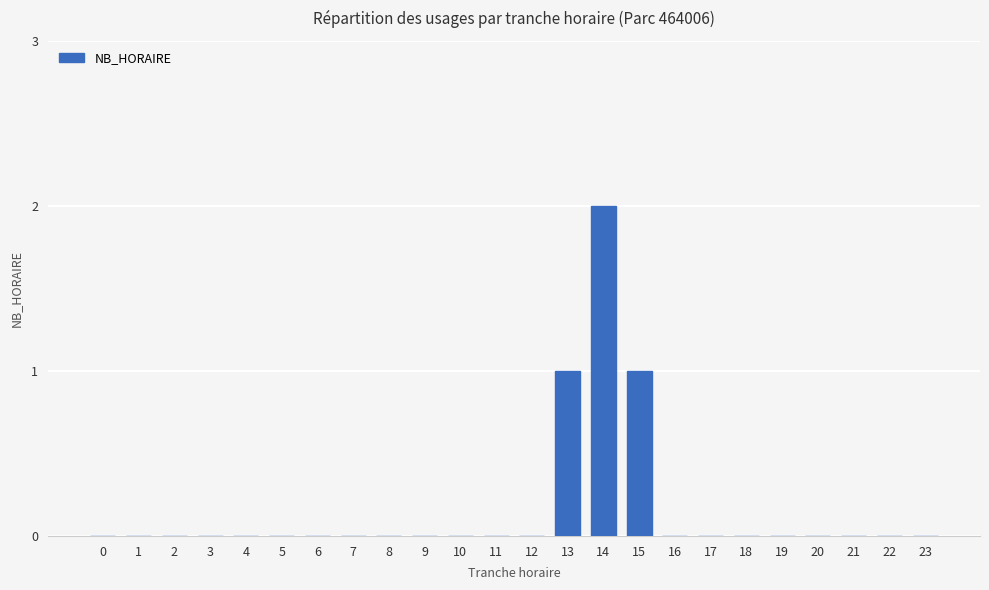

Does the chart contain stacked bars?

No